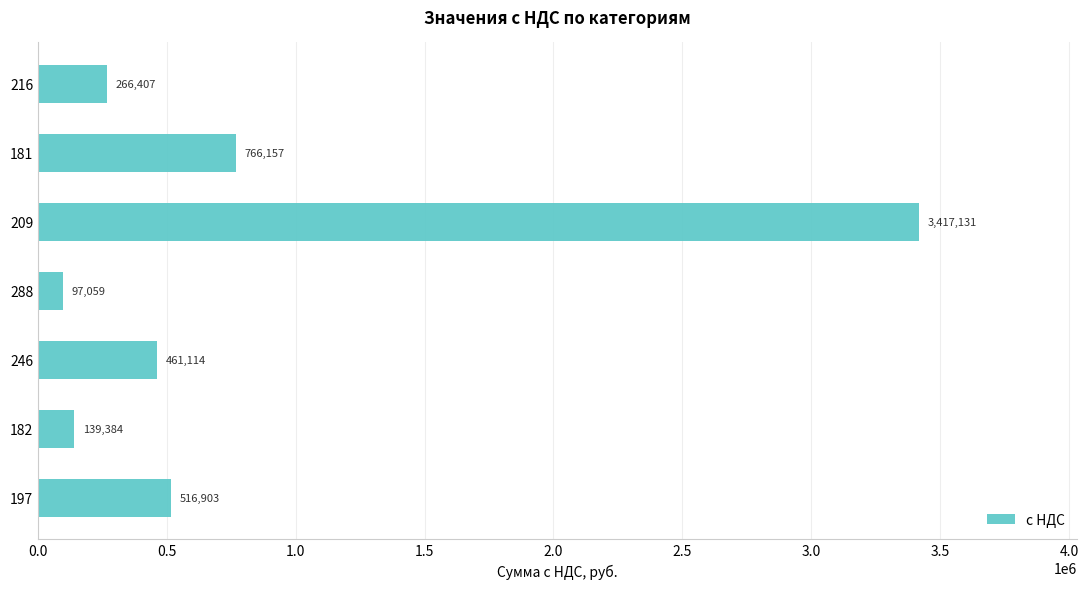

True or false: the data shows 3417131.3 at 209.

True